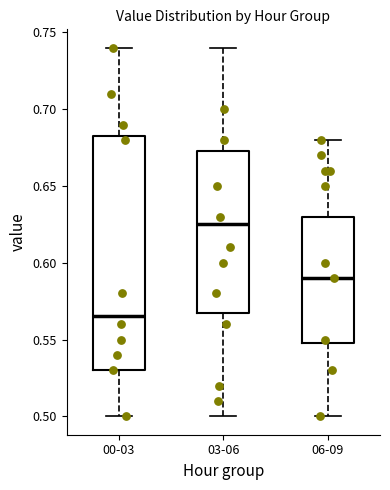

Reading left to right, transcribe this box plot: for each box, give where its median line is, the range the box spans, and where its two whiskers end, as read against the y-axis. The values are not printed on the chart, so give them approximately, as read against the axis.

00-03: median 0.565, box 0.530 to 0.685, whiskers 0.500 to 0.740
03-06: median 0.625, box 0.570 to 0.675, whiskers 0.500 to 0.740
06-09: median 0.590, box 0.550 to 0.630, whiskers 0.500 to 0.680